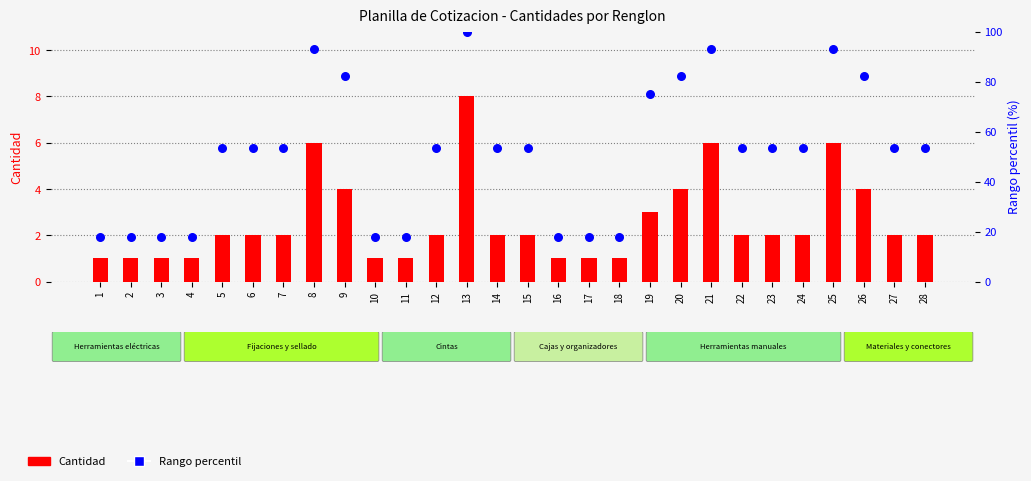

Which series contains the lowest Y value?

Cantidad